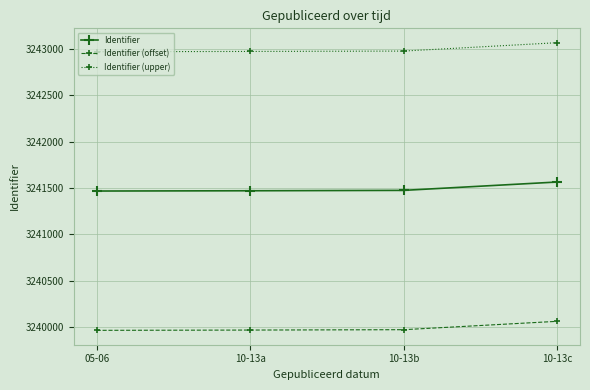

Rank the series by their maximum value, from lowest to highest.

Identifier (offset), Identifier, Identifier (upper)